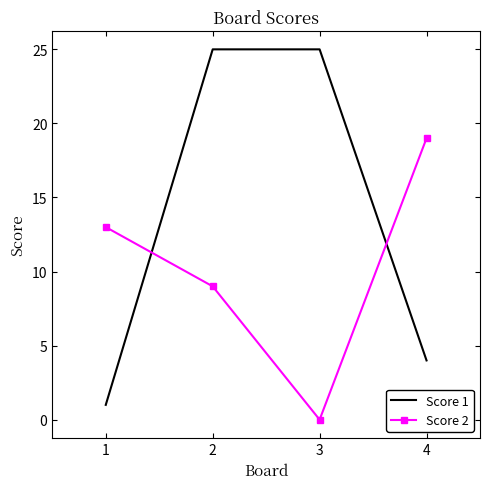

What is the maximum value shown in the chart?

25